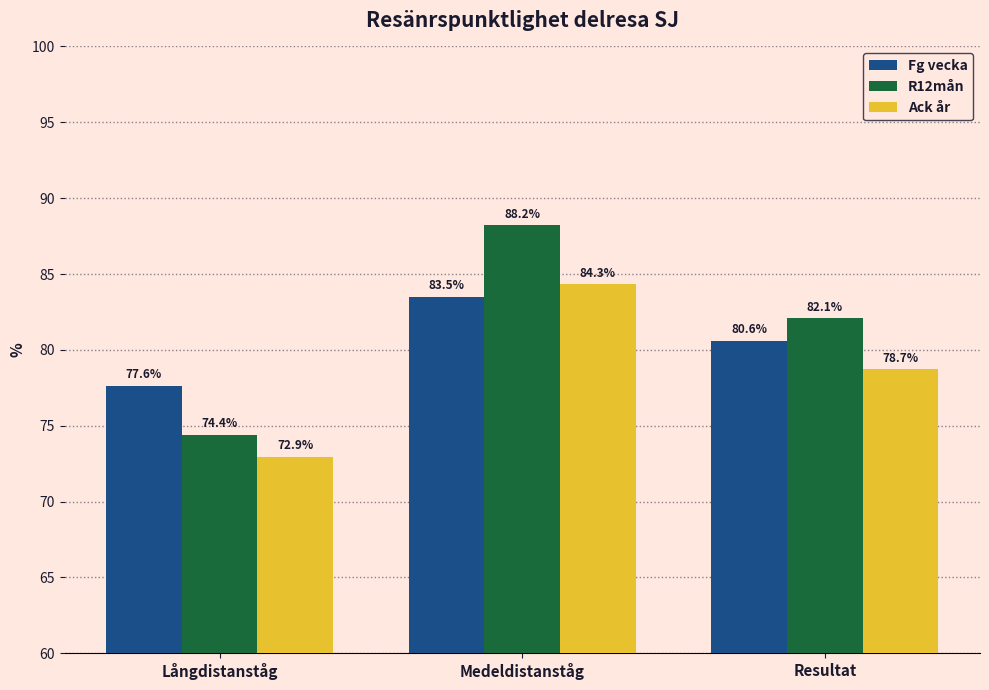

What is the difference between the maximum and minimum values in the Ack år series?

11.4